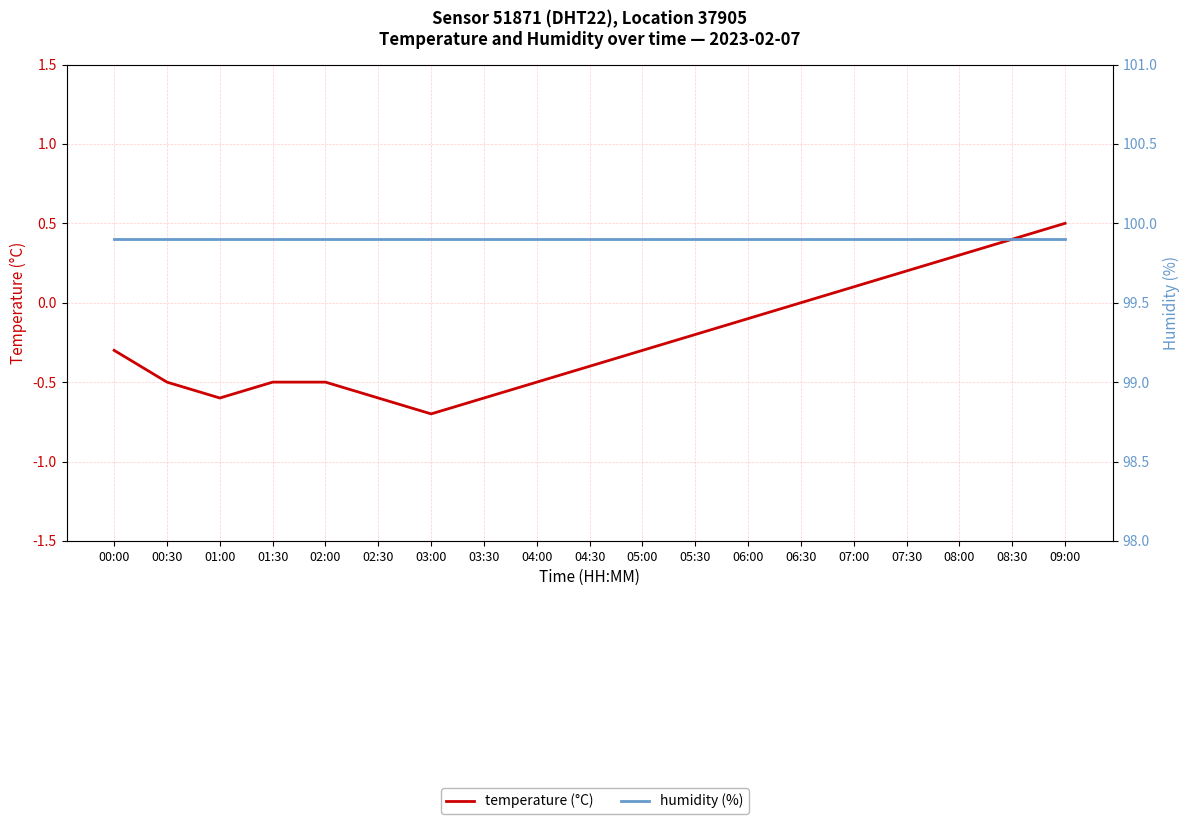

Reading right to left, what are all the values shown in this chart?

temperature: 09:00=0.5	08:30=0.4	08:00=0.3	07:30=0.2	07:00=0.1	06:30=0.0	06:00=-0.1	05:30=-0.2	05:00=-0.3	04:30=-0.4	04:00=-0.5	03:30=-0.6	03:00=-0.7	02:30=-0.6	02:00=-0.5	01:30=-0.5	01:00=-0.6	00:30=-0.5	00:00=-0.3
humidity: 09:00=99.9	08:30=99.9	08:00=99.9	07:30=99.9	07:00=99.9	06:30=99.9	06:00=99.9	05:30=99.9	05:00=99.9	04:30=99.9	04:00=99.9	03:30=99.9	03:00=99.9	02:30=99.9	02:00=99.9	01:30=99.9	01:00=99.9	00:30=99.9	00:00=99.9